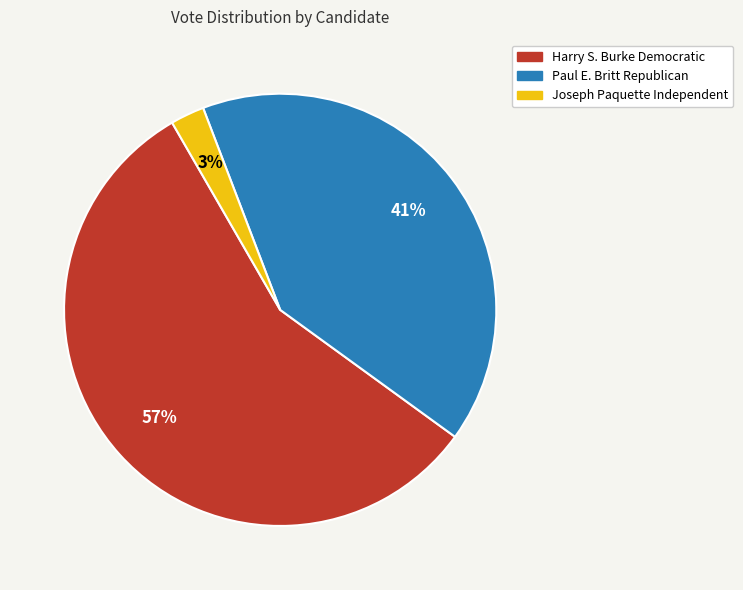

Does any single category account for the majority?

Yes